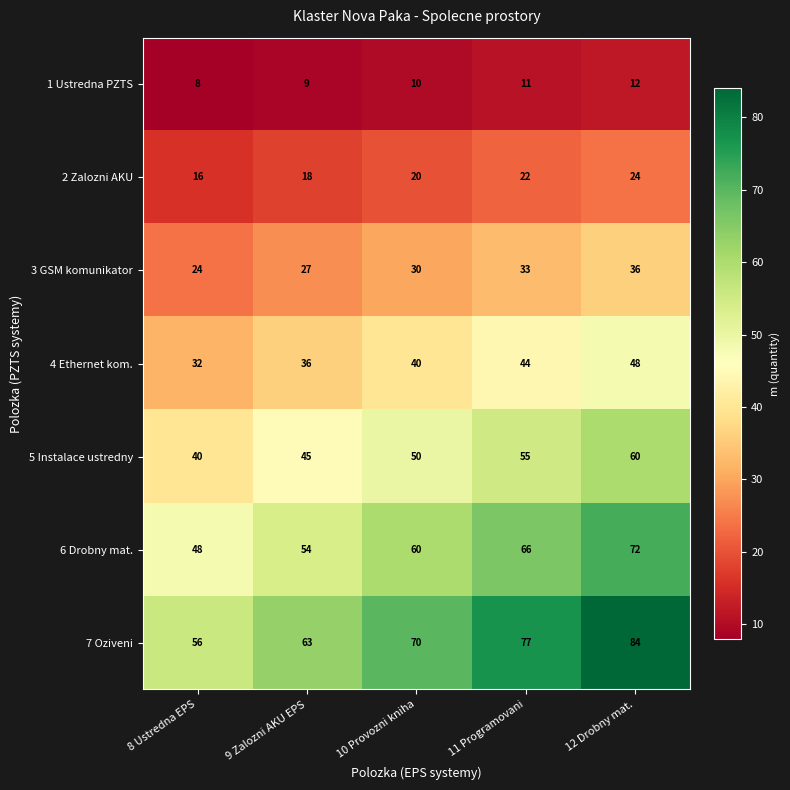

What is the greatest value displayed?

84